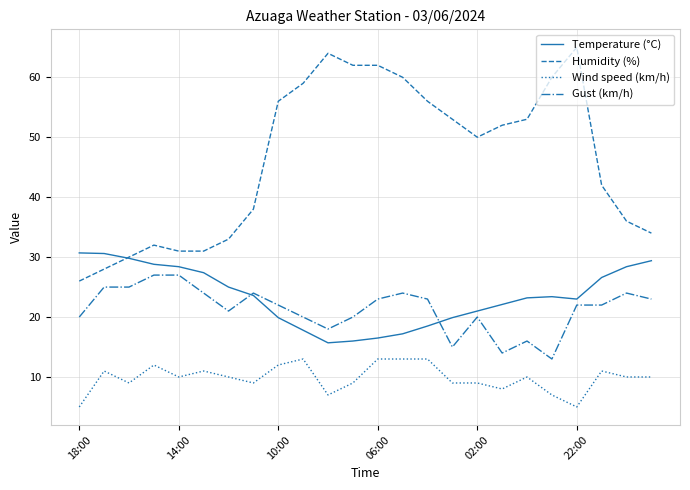

Which series has the widest spread of values?

Humidity (%)